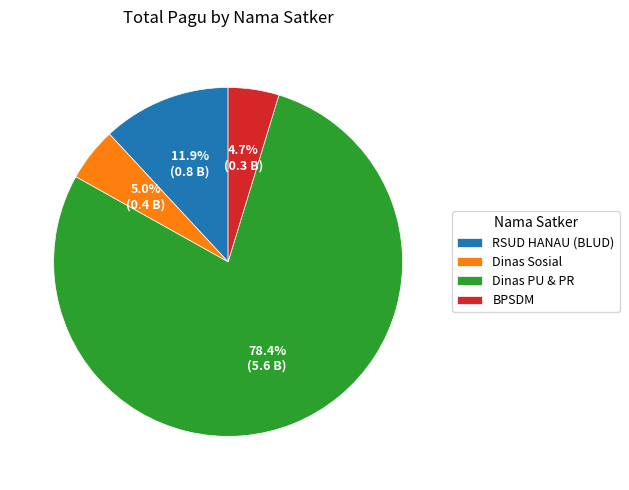

Which has a higher value, Dinas PU & PR or Dinas Sosial?

Dinas PU & PR